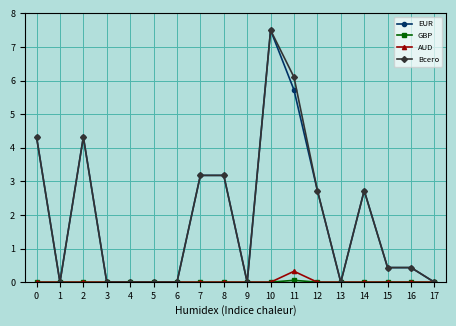

What is the total value across all series at 15?

0.9